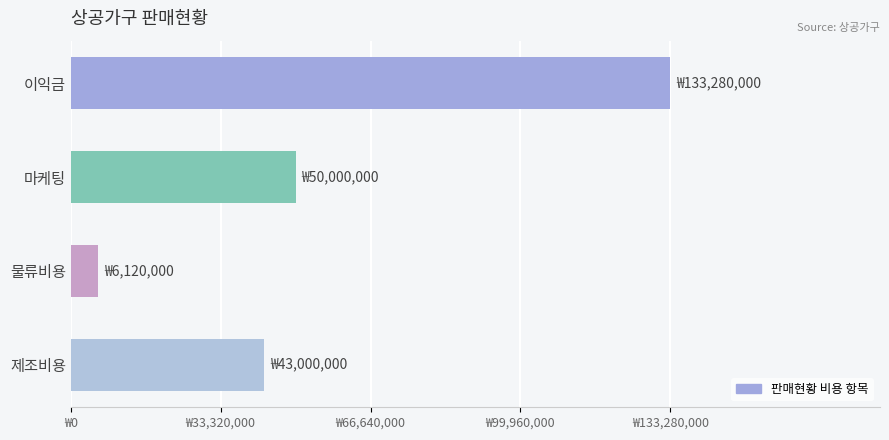

Are the bars horizontal?

Yes